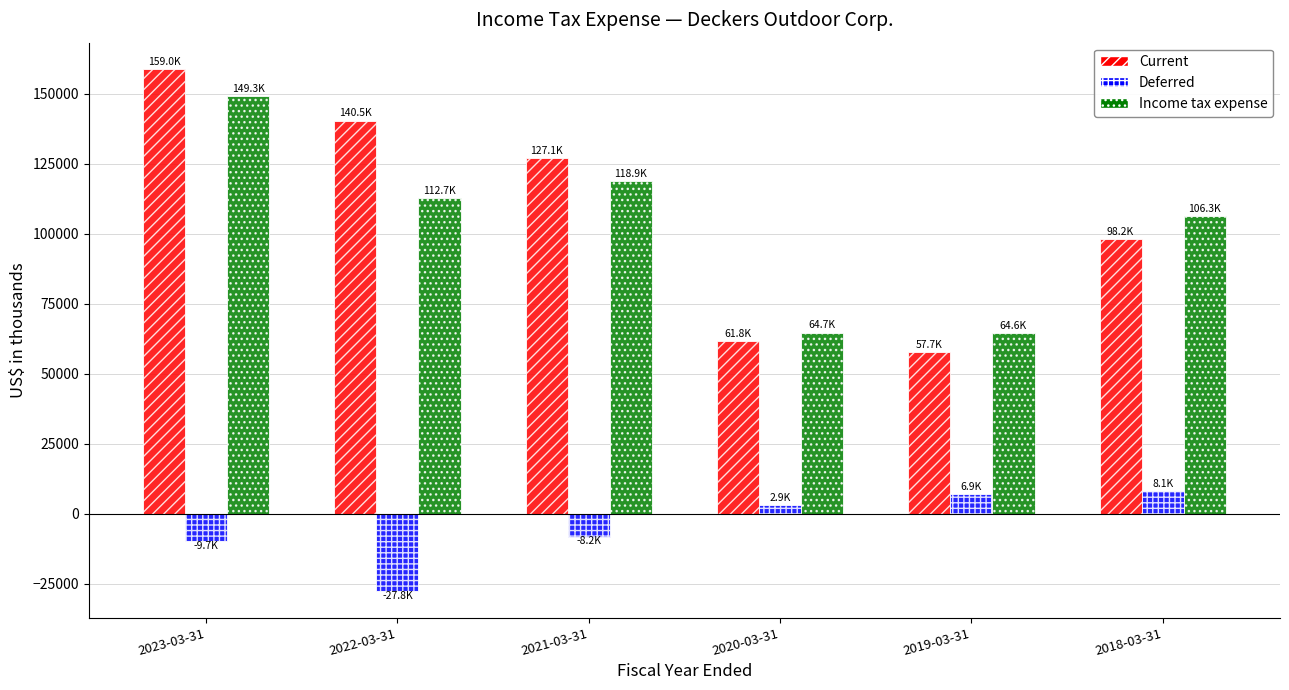

Is the value of Income tax expense at 2020-03-31 greater than the value of Deferred at 2019-03-31?

Yes